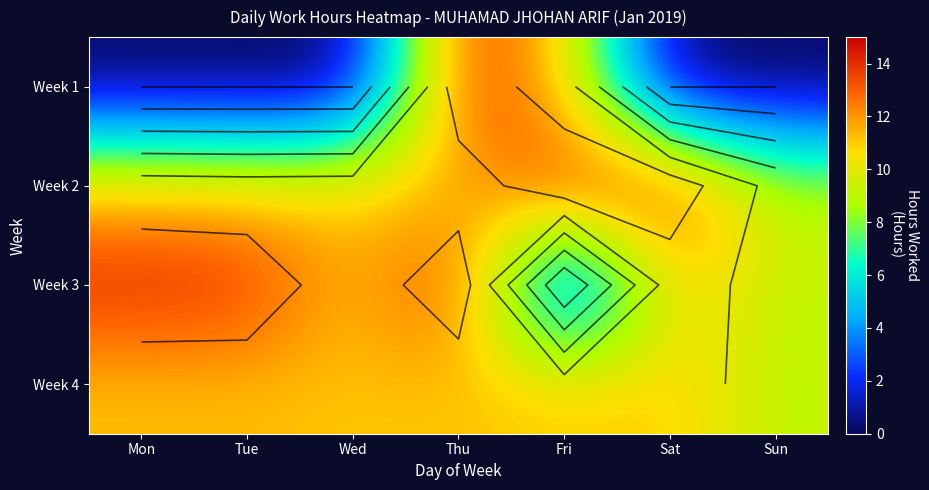

What is the total value across all series at Sat?

36.3